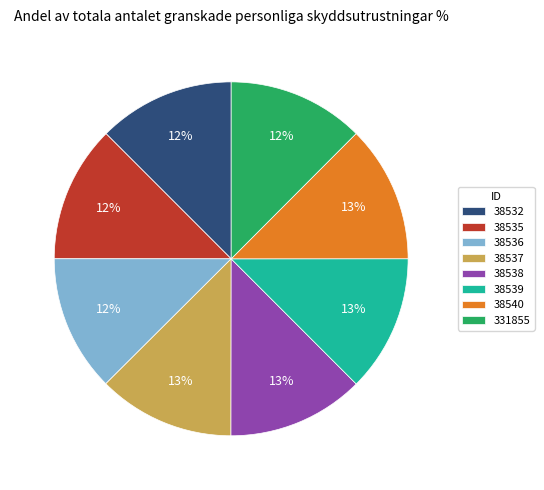

To the nearest percent, what percentage of the pie is 38536?

12%